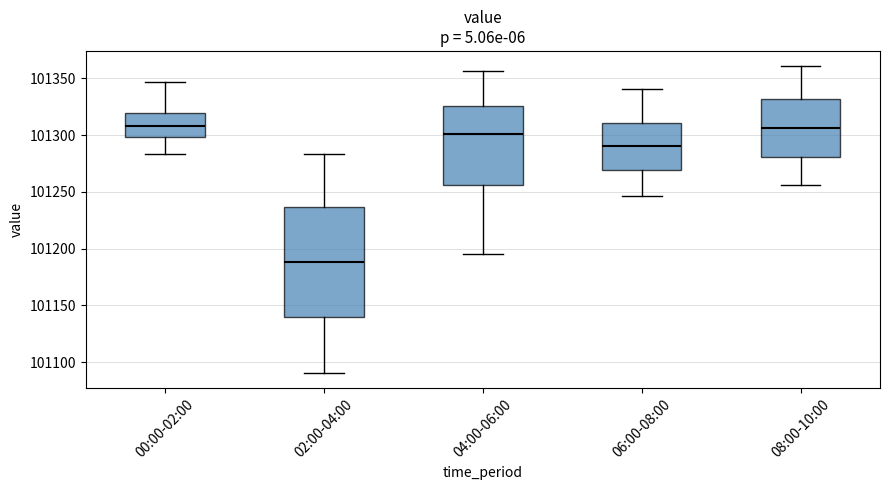

Reading left to right, transcribe this box plot: for each box, give where its median line is, the range the box spans, and where its two whiskers end, as read against the y-axis. The values are not printed on the chart, so give them approximately, as read against the axis.

00:00-02:00: median 101310, box 101300 to 101320, whiskers 101285 to 101345
02:00-04:00: median 101190, box 101140 to 101235, whiskers 101090 to 101285
04:00-06:00: median 101300, box 101255 to 101325, whiskers 101195 to 101355
06:00-08:00: median 101290, box 101270 to 101310, whiskers 101245 to 101340
08:00-10:00: median 101305, box 101280 to 101330, whiskers 101255 to 101360